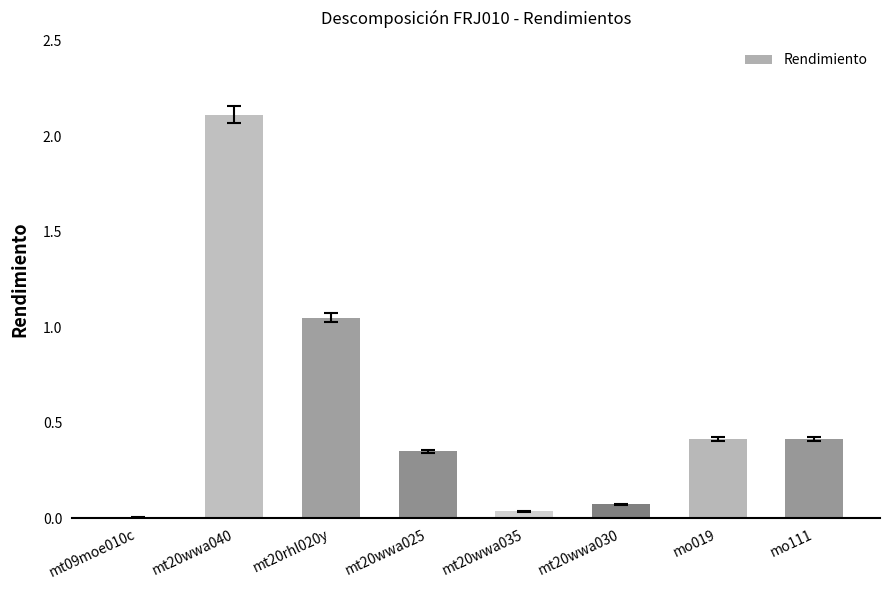

What is the maximum value shown in the chart?

2.1